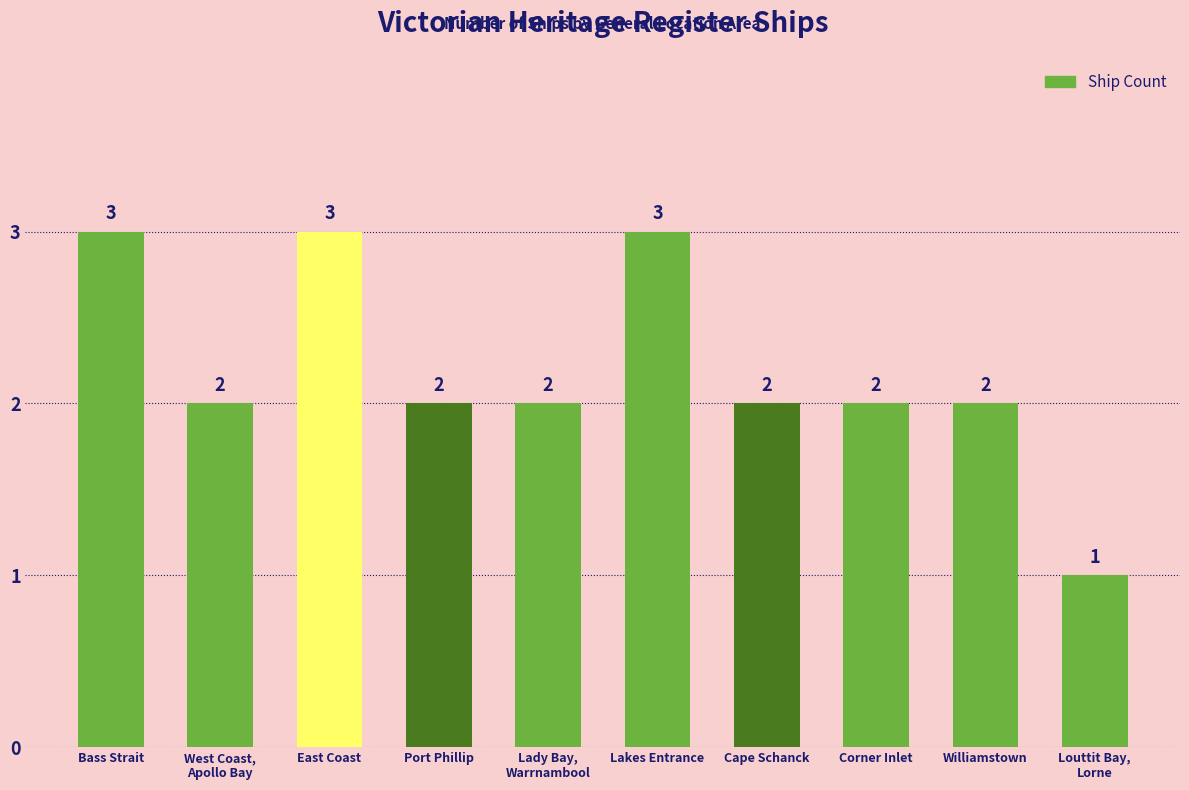

Reading left to right, list all the values displayed in this chart.

Bass Strait=3	West Coast,
Apollo Bay=2	East Coast=3	Port Phillip=2	Lady Bay,
Warrnambool=2	Lakes Entrance=3	Cape Schanck=2	Corner Inlet=2	Williamstown=2	Louttit Bay,
Lorne=1